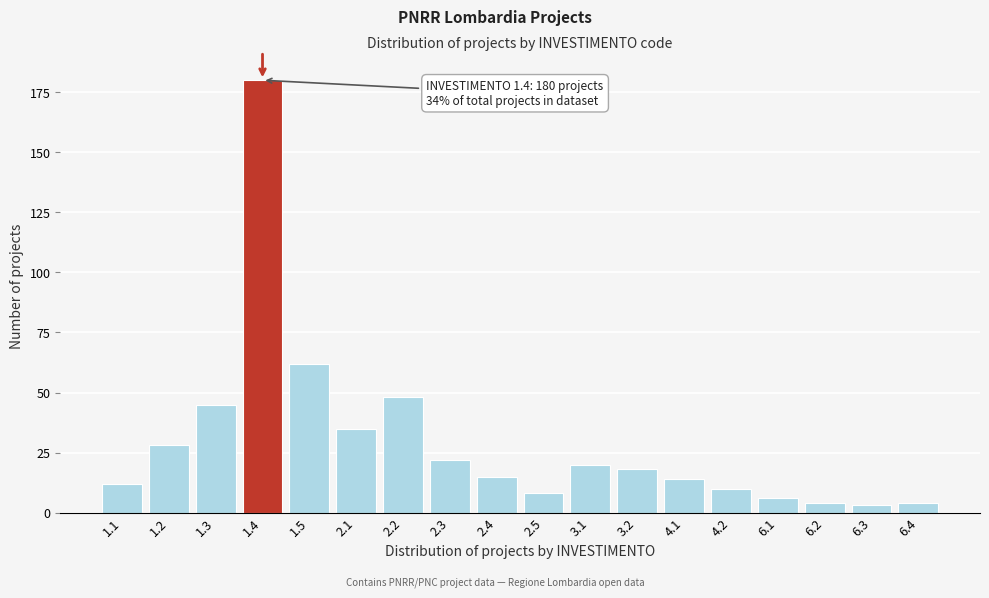

Reading left to right, transcribe all the data shown in this chart.

1.1=12	1.2=28	1.3=45	1.4=180	1.5=62	2.1=35	2.2=48	2.3=22	2.4=15	2.5=8	3.1=20	3.2=18	4.1=14	4.2=10	6.1=6	6.2=4	6.3=3	6.4=4